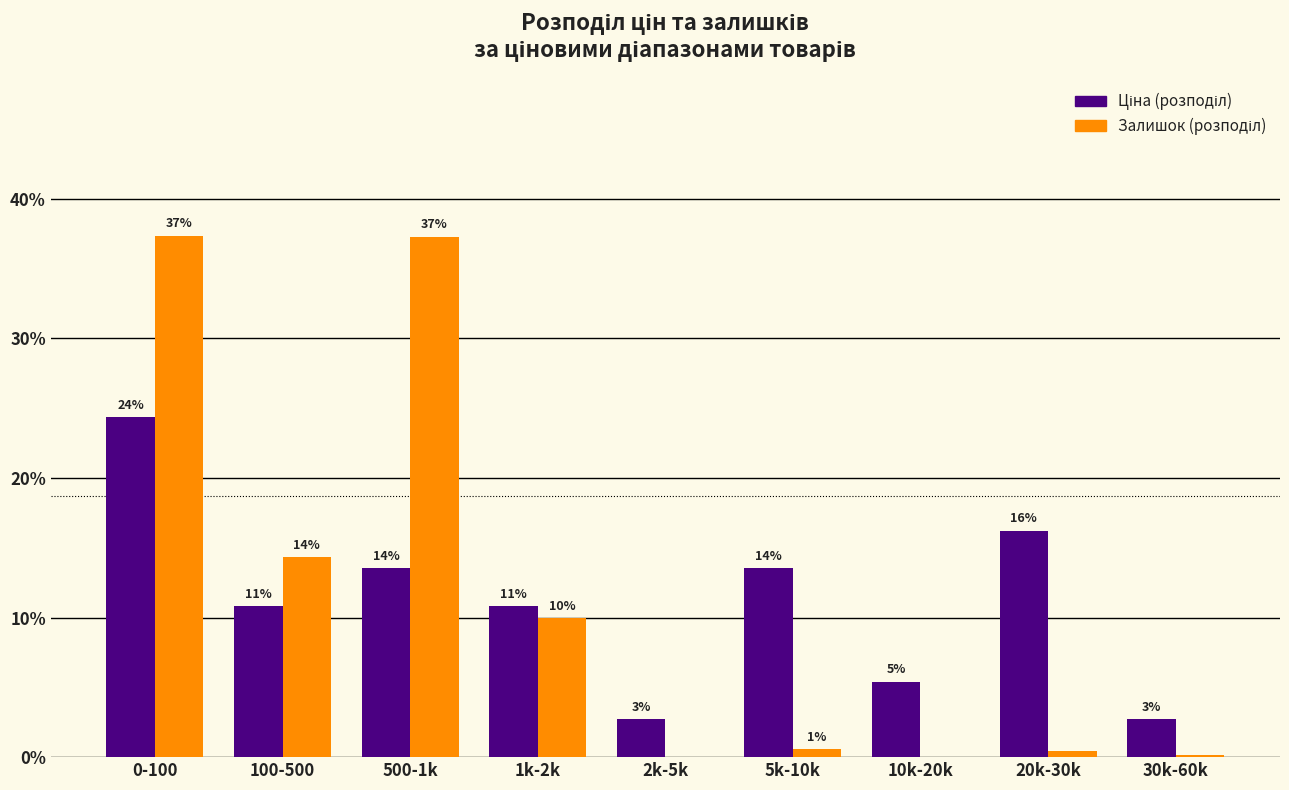

Are the bars horizontal?

No